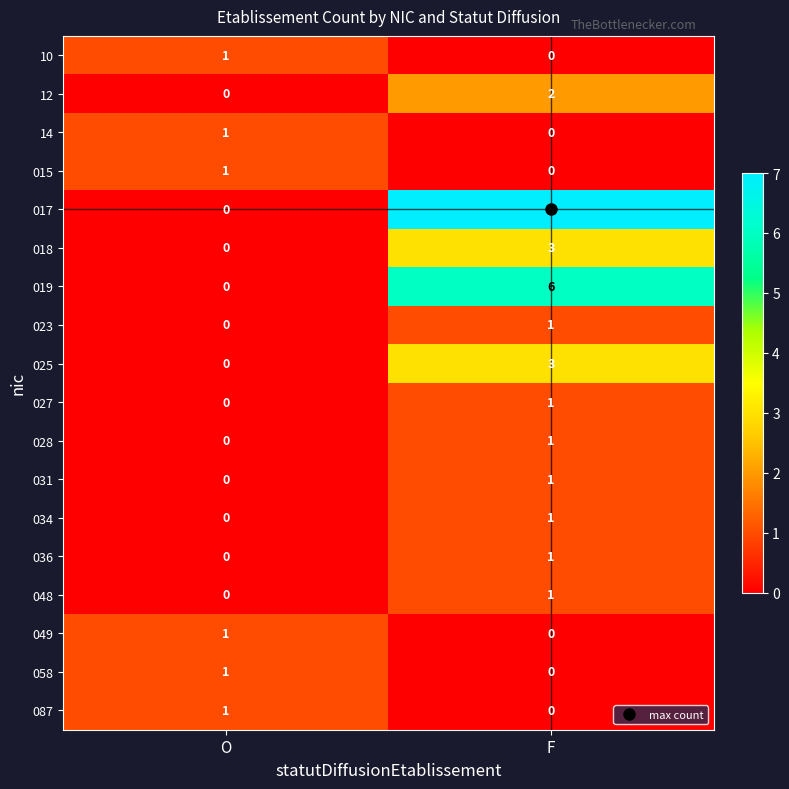

How many values in the 087 series are below 1?

1